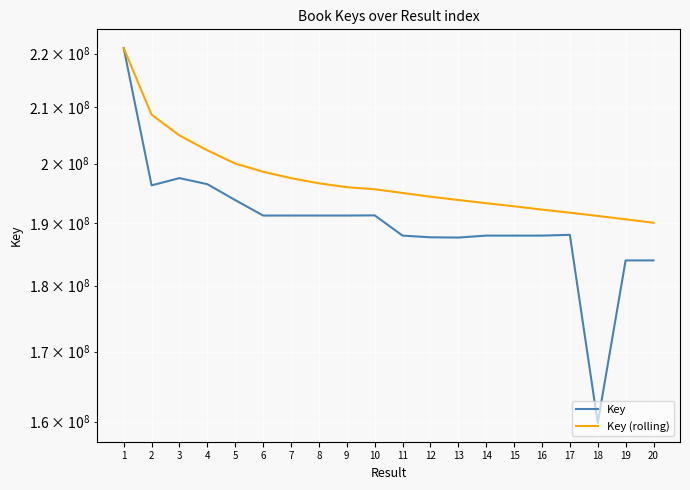

List the labels in order of Key value, smallest first.

18, 20, 19, 13, 12, 15, 16, 11, 14, 17, 9, 6, 8, 7, 10, 5, 2, 4, 3, 1